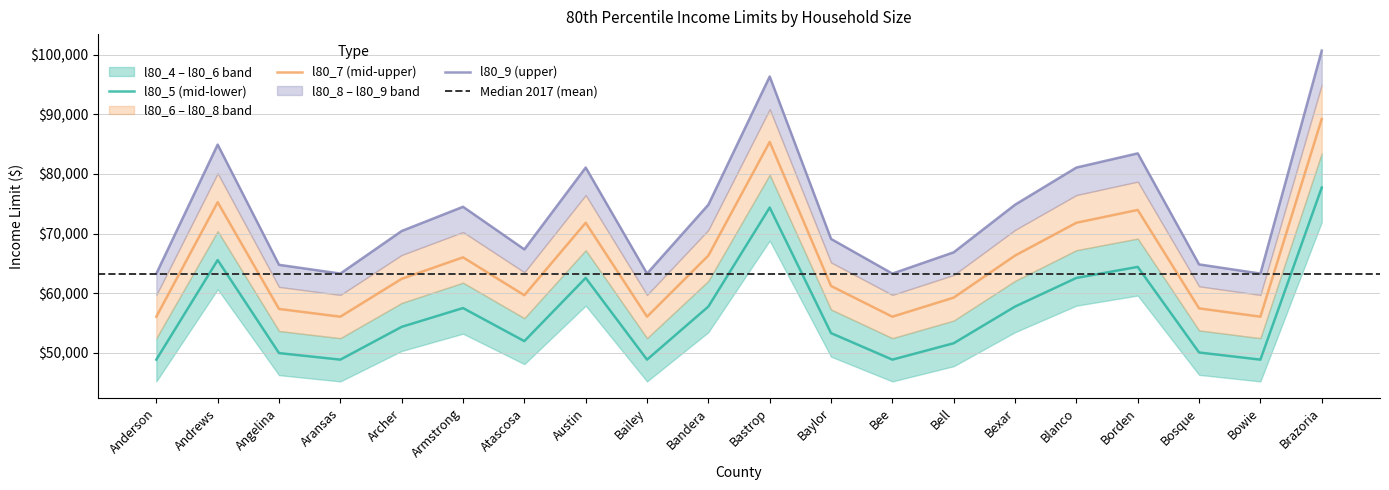

What is the smallest value displayed?

48850